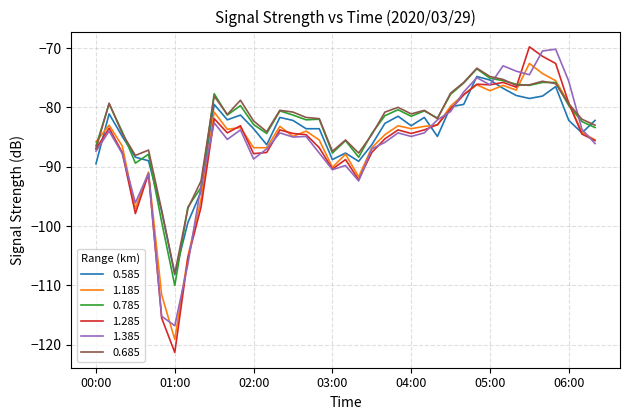

What is the difference between the maximum and minimum values in the 1.385 series?

46.6